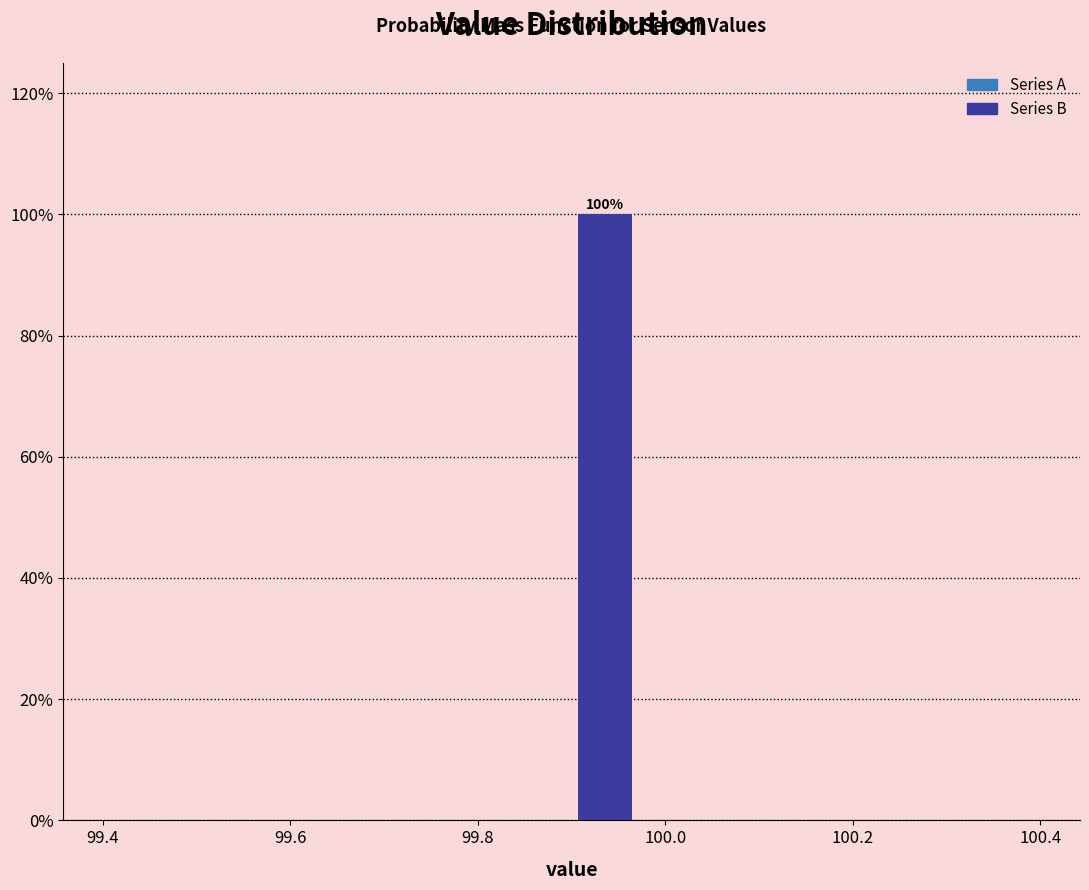

Around what value on the x-axis is the tallest bar? Give the approximate position of its centre, as read against the axis.

99.94